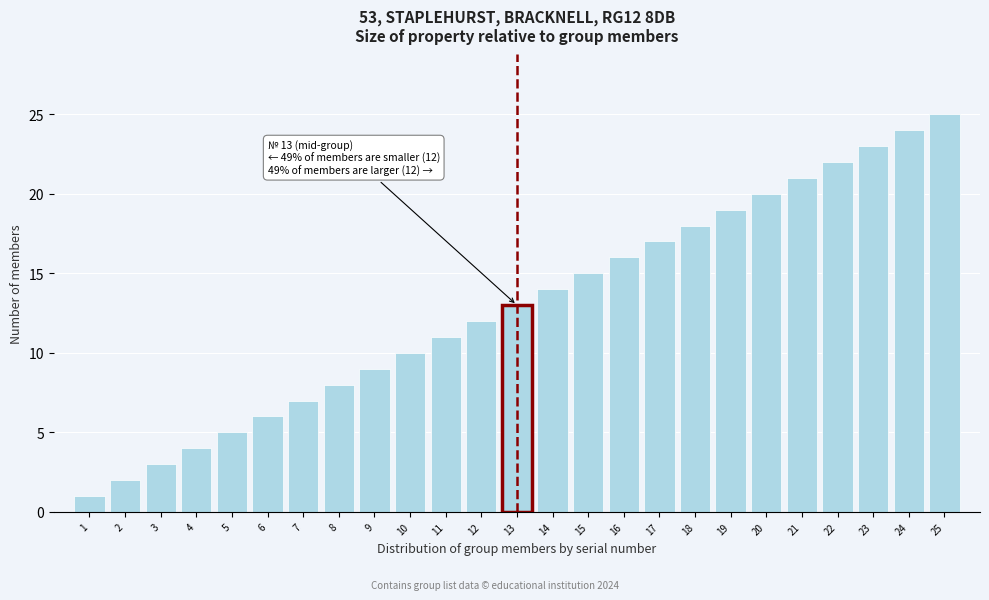

What is the average value?

13